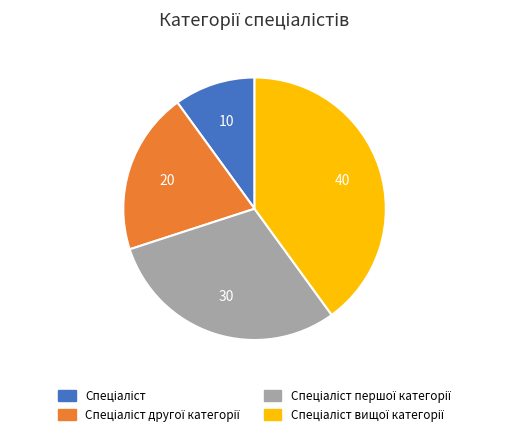

Is there a majority slice in this chart?

No